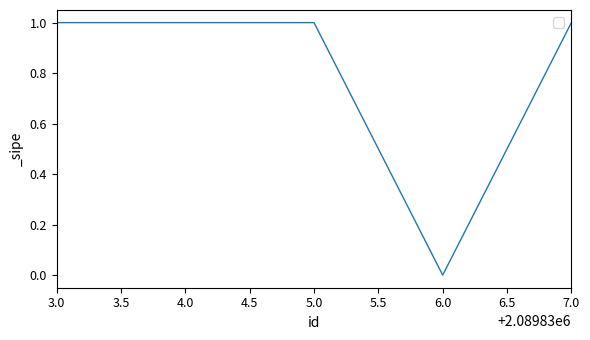

Reading left to right, what are all the values shown in this chart?

1	1	1	0	1